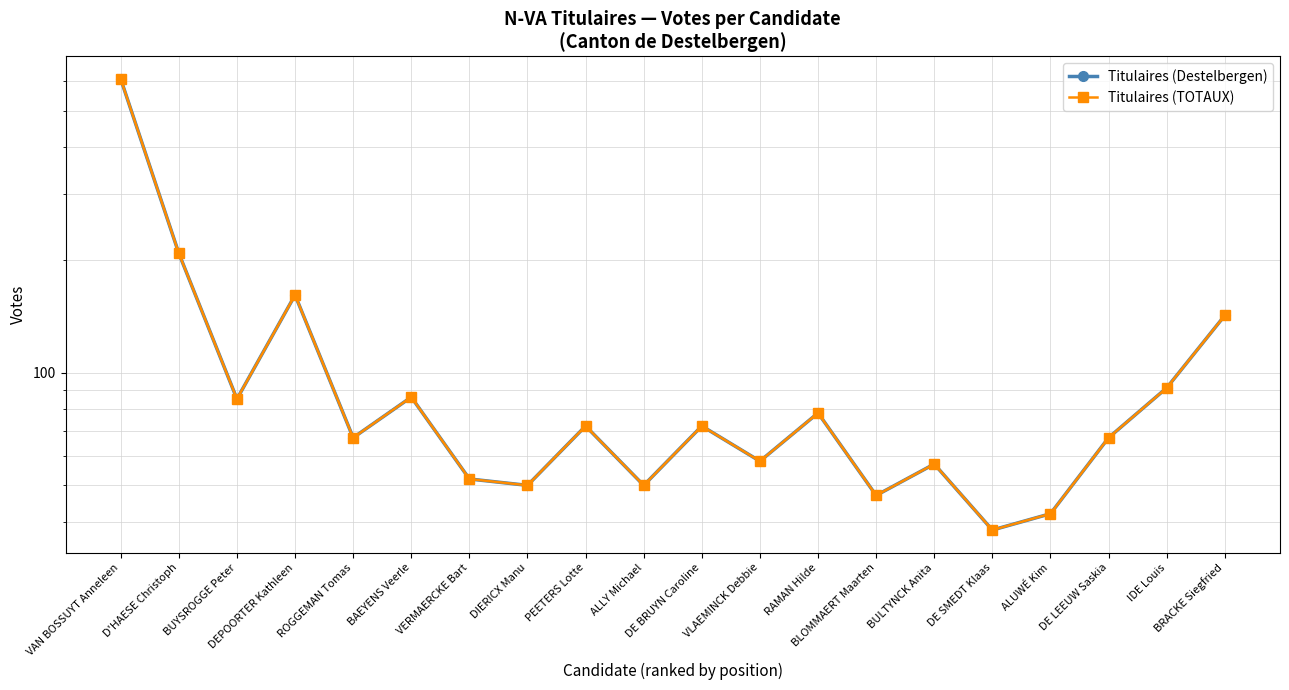

Is it true that Titulaires (TOTAUX) equals 65 at ALUWÉ Kim?

False